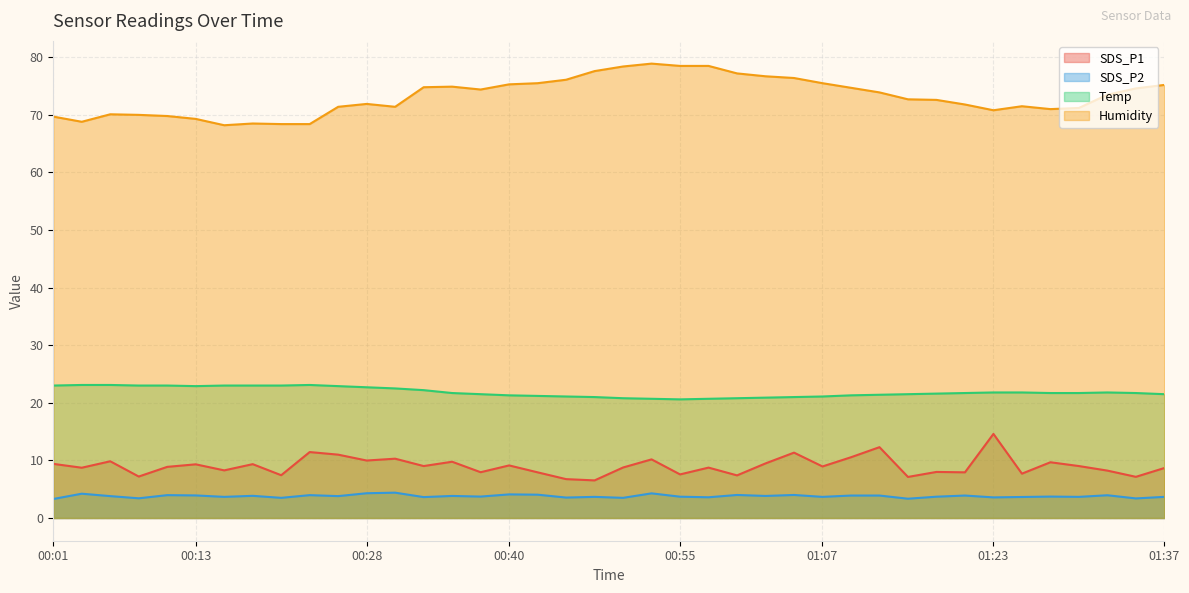

At which category does SDS_P2 reach its first local peak?

00:03